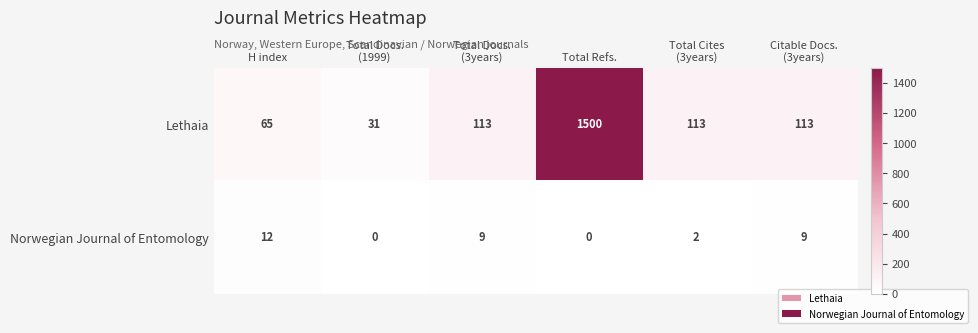

What is the difference between the highest and lowest values at Total Docs.
(3years)?

104